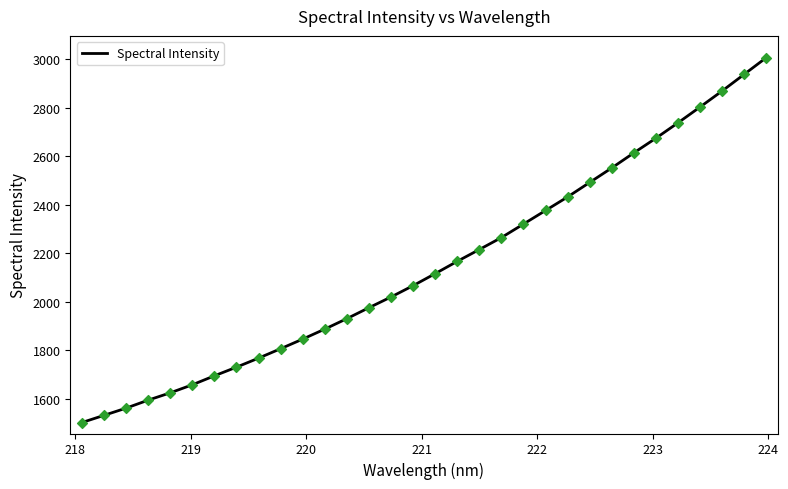

What is the difference between the maximum and minimum values?

1501.9